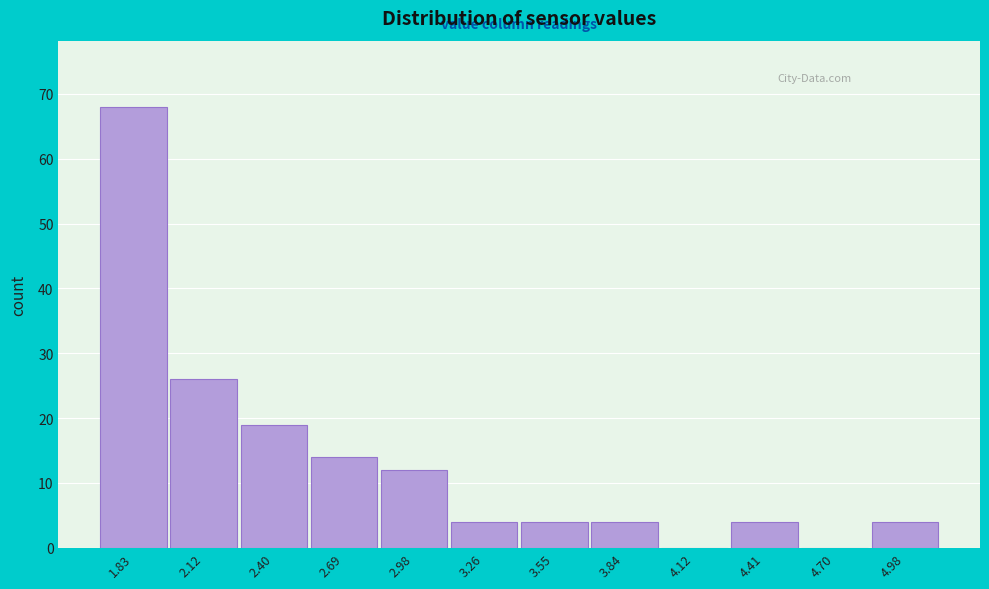

Reading left to right, what are all the values shown in this chart?

1.83=68	2.12=26	2.40=19	2.69=14	2.98=12	3.26=4	3.55=4	3.84=4	4.12=0	4.41=4	4.70=0	4.98=4